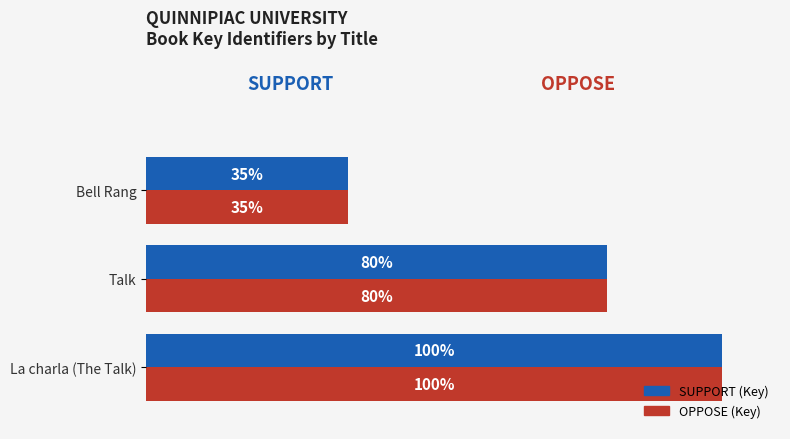

What are all the series names shown in the legend?

SUPPORT (Key), OPPOSE (Key)